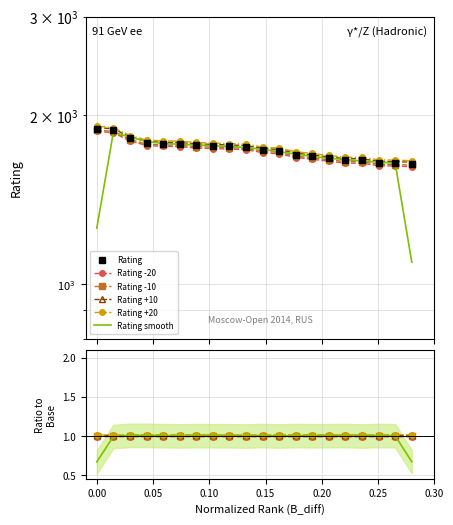

At how many categories does at least one series exceed 642?

20